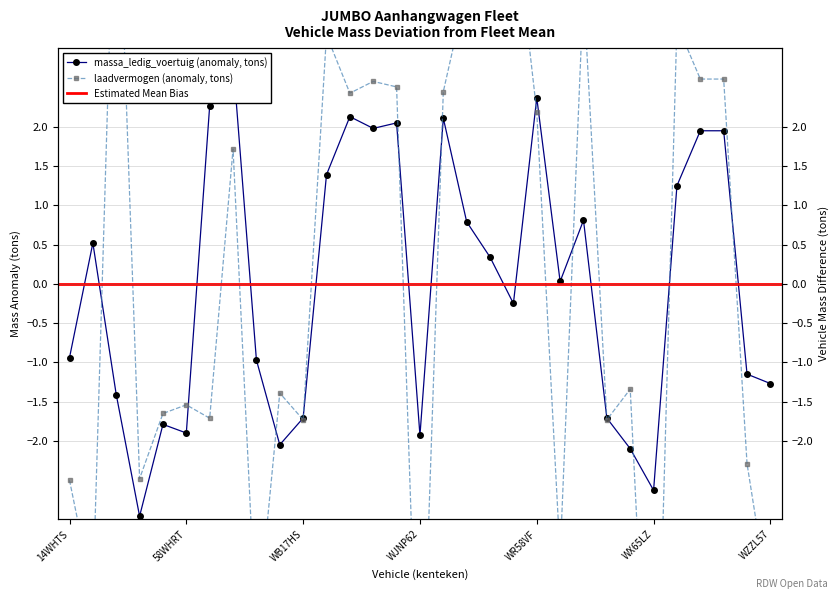

The laadvermogen series shows 4.2 at 18. True or false?

True